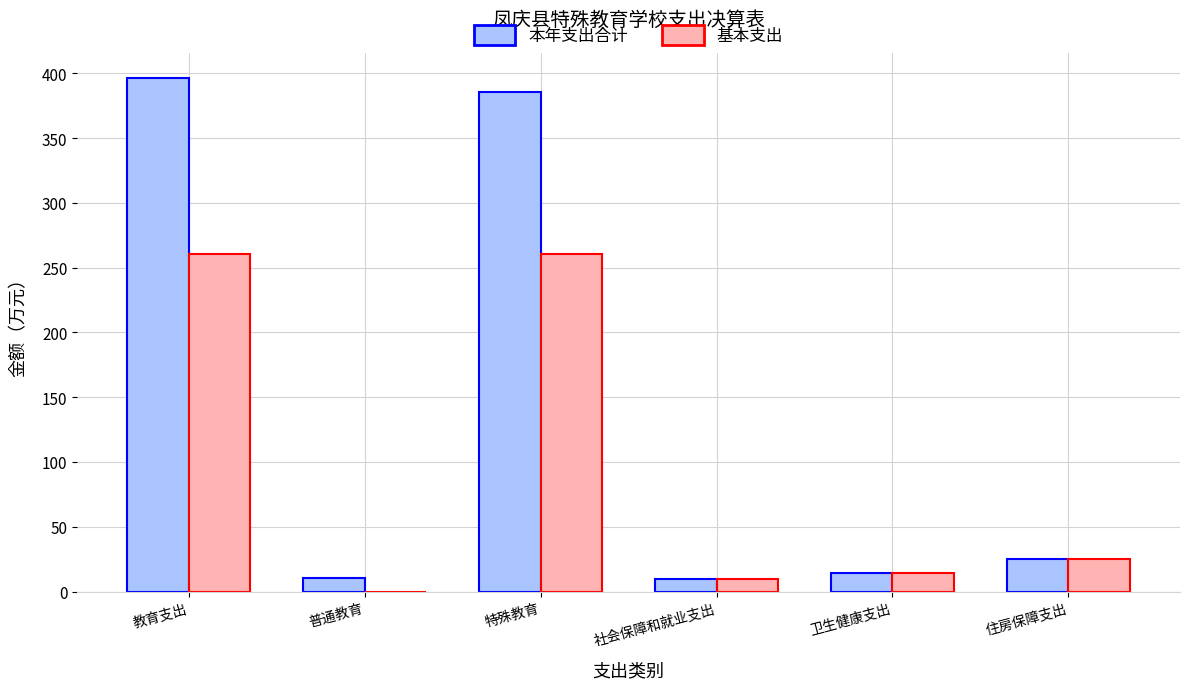

How many groups of bars are there?

6